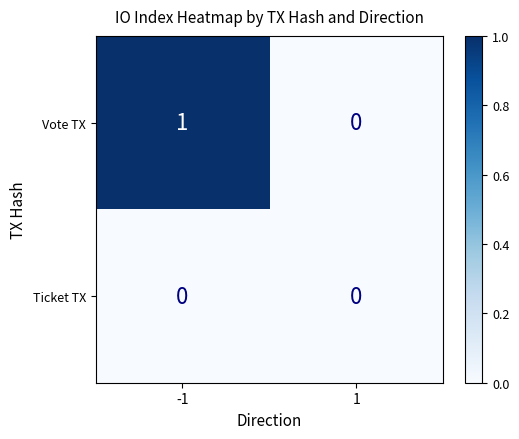

Rank the series by their average value, from highest to lowest.

Vote TX, Ticket TX